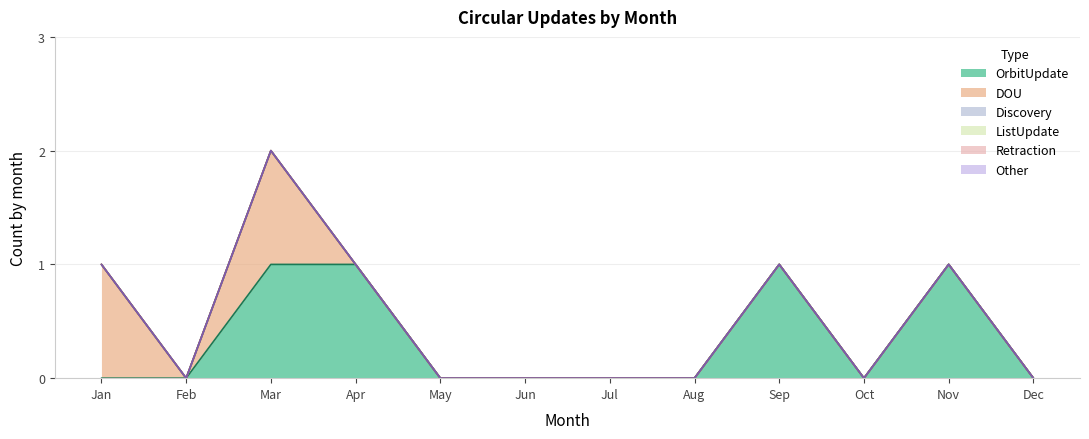

True or false: Other and Retraction intersect in this chart.

False